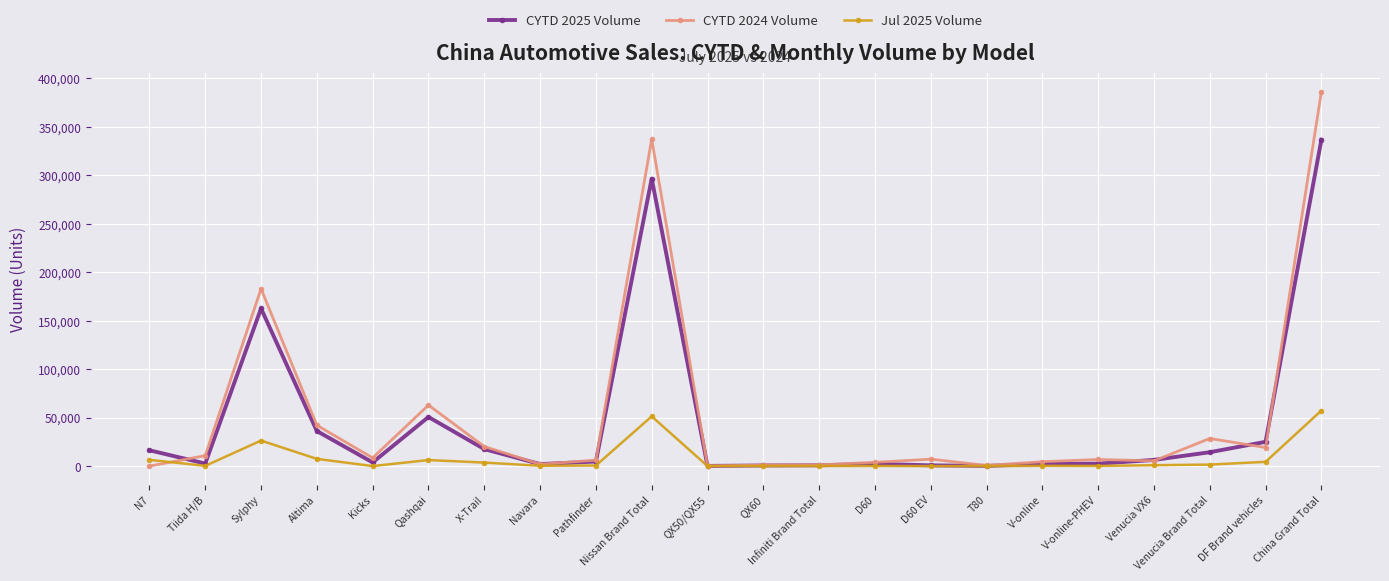

List the series in order of their peak value, lowest first.

Jul 2025 Volume, CYTD 2025 Volume, CYTD 2024 Volume